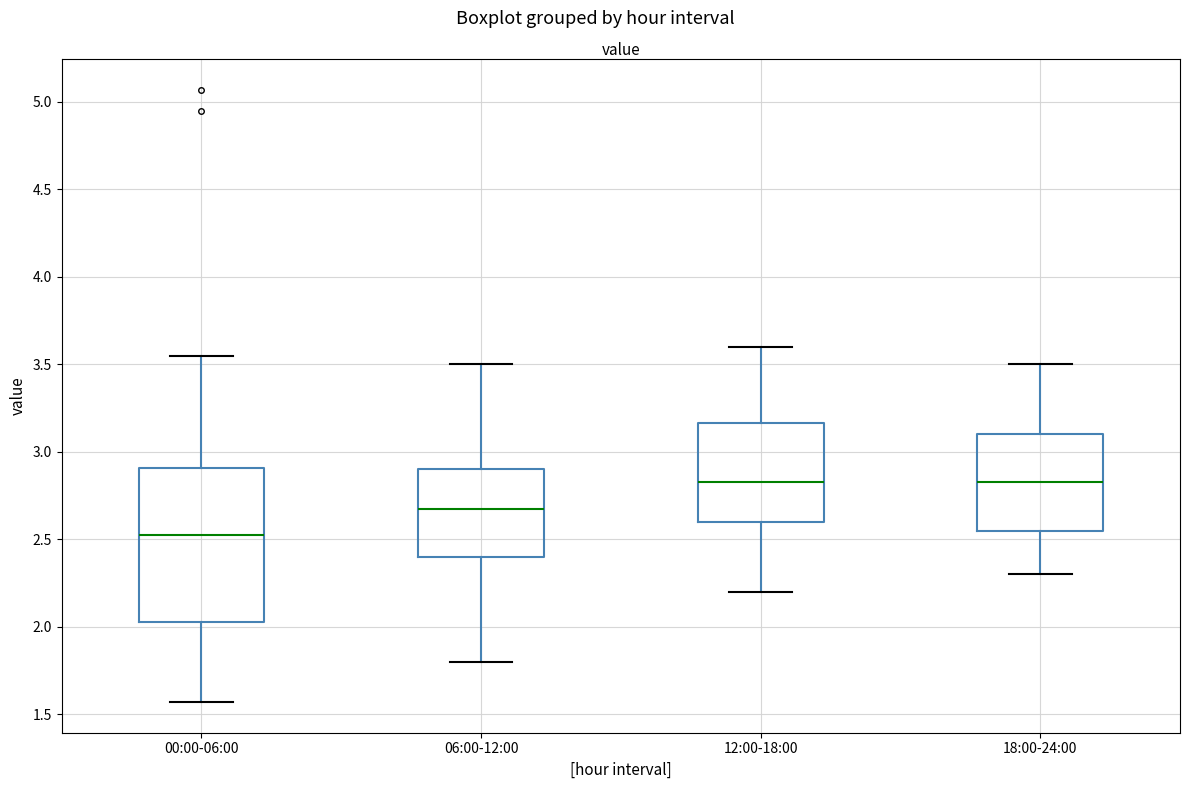

Which box has the lowest median line?

00:00-06:00